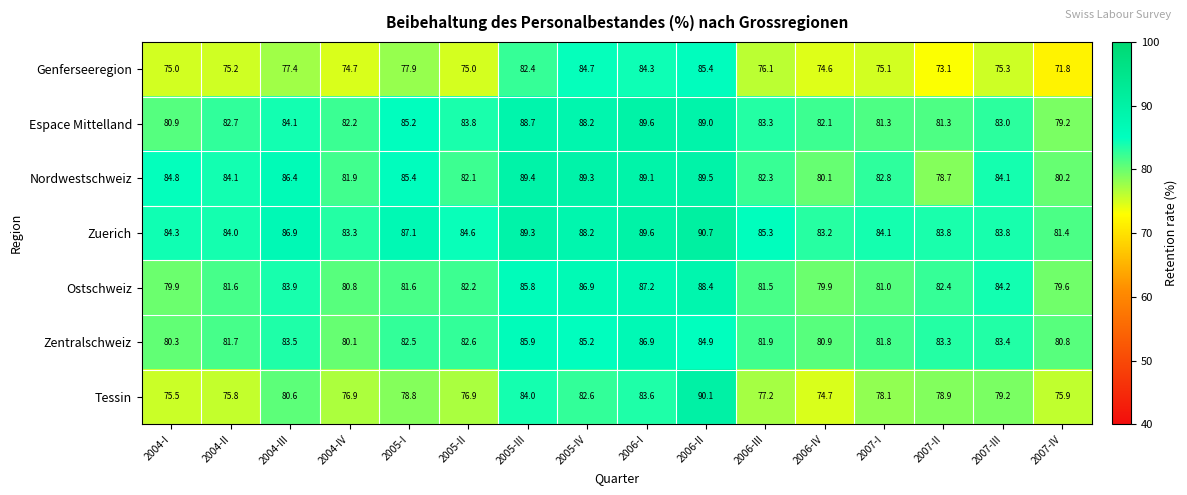

What is the average value of the Ostschweiz series?

82.9